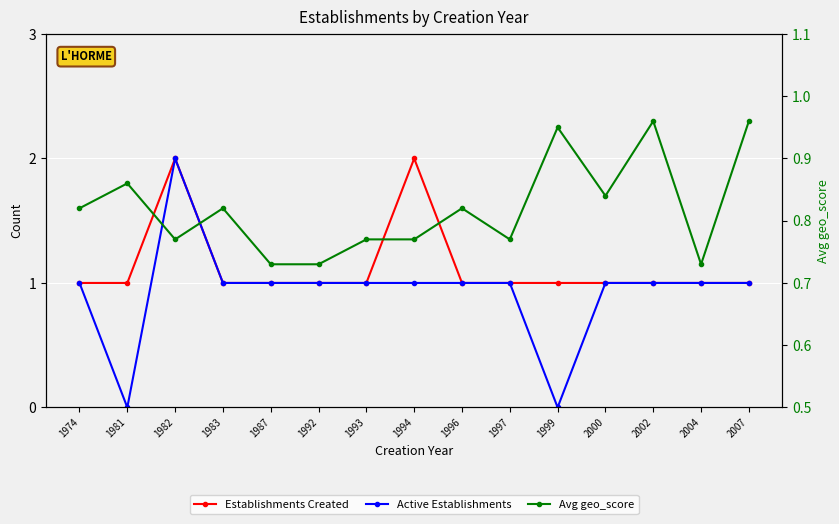

At which category does Avg geo_score reach its first local peak?

1981